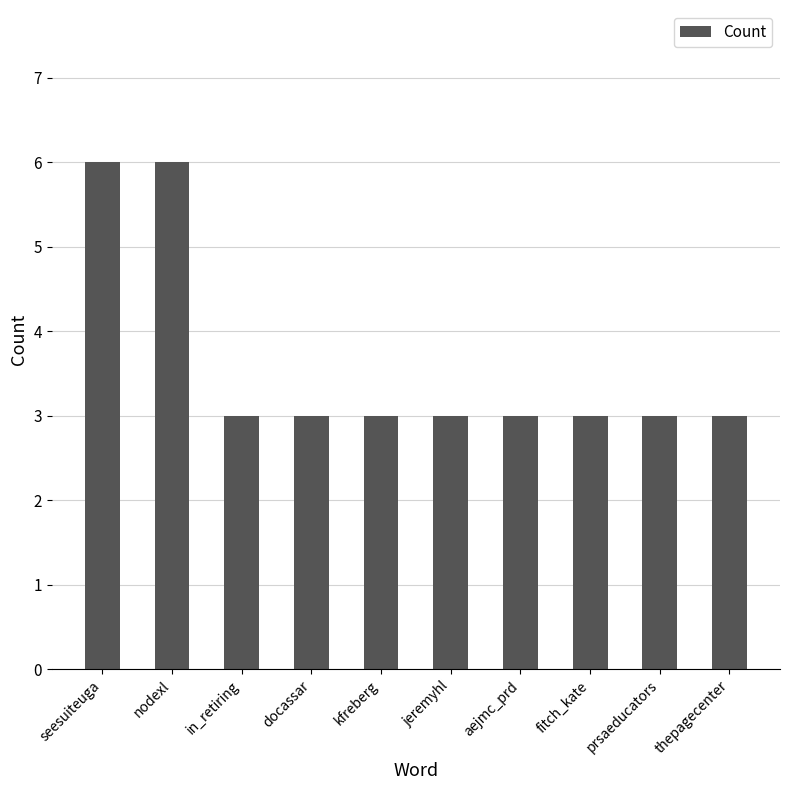

Reading left to right, list all the values displayed in this chart.

6	6	3	3	3	3	3	3	3	3